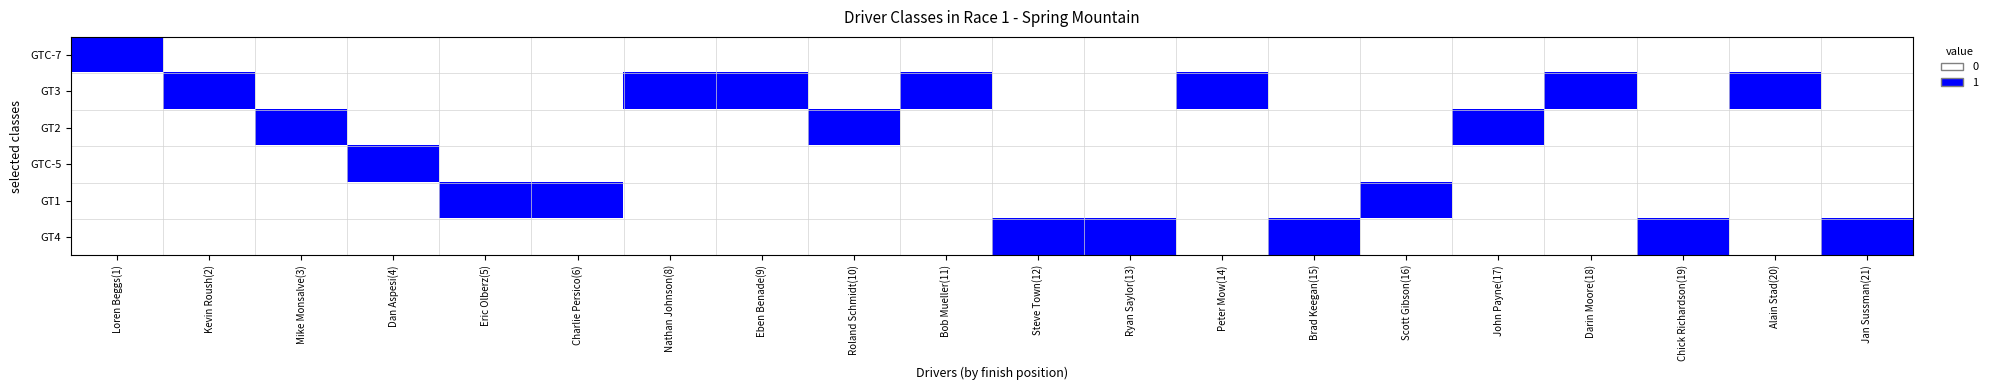

At which category is the sum across all series the highest?

Loren Beggs(1)